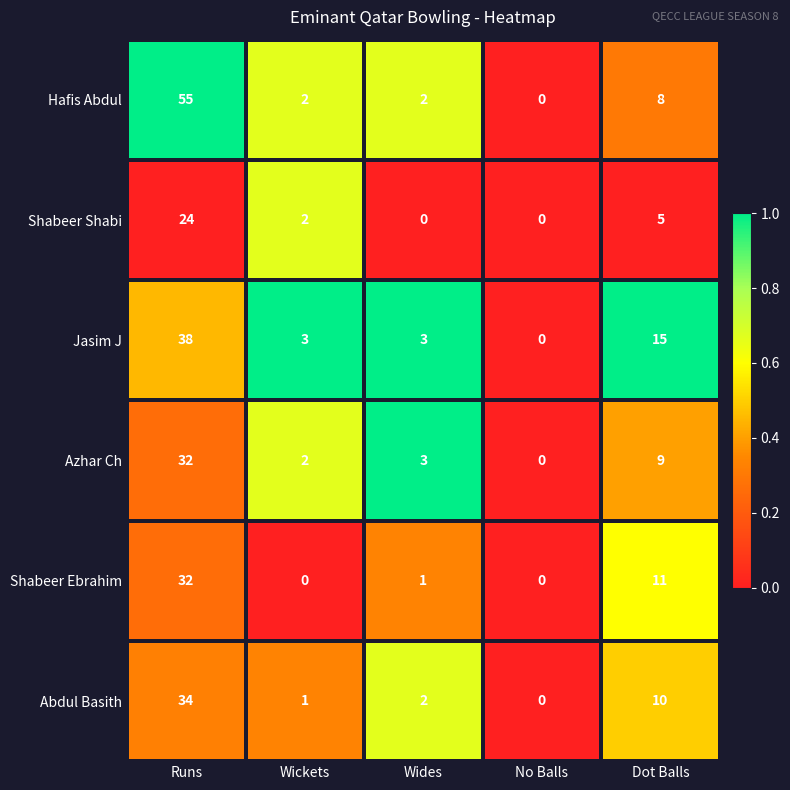

What is the difference between the maximum and minimum values in the Shabeer Shabi series?

24